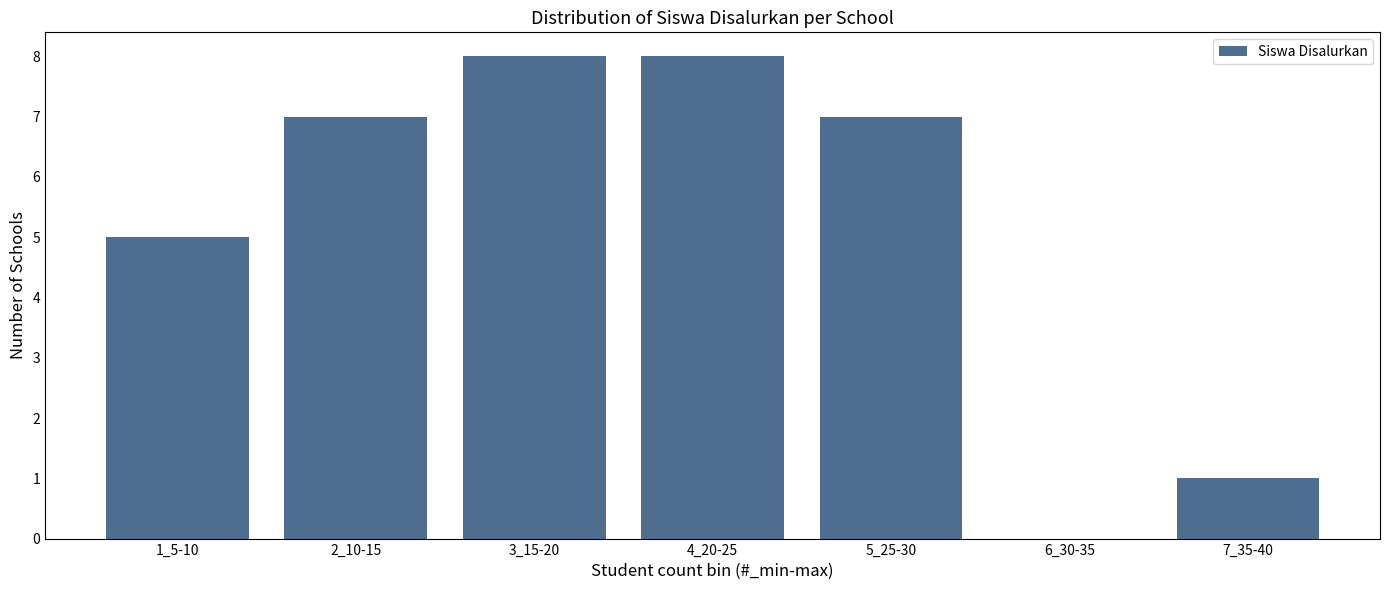

Reading left to right, extract all data points from this chart.

1_5-10=5	2_10-15=7	3_15-20=8	4_20-25=8	5_25-30=7	6_30-35=0	7_35-40=1